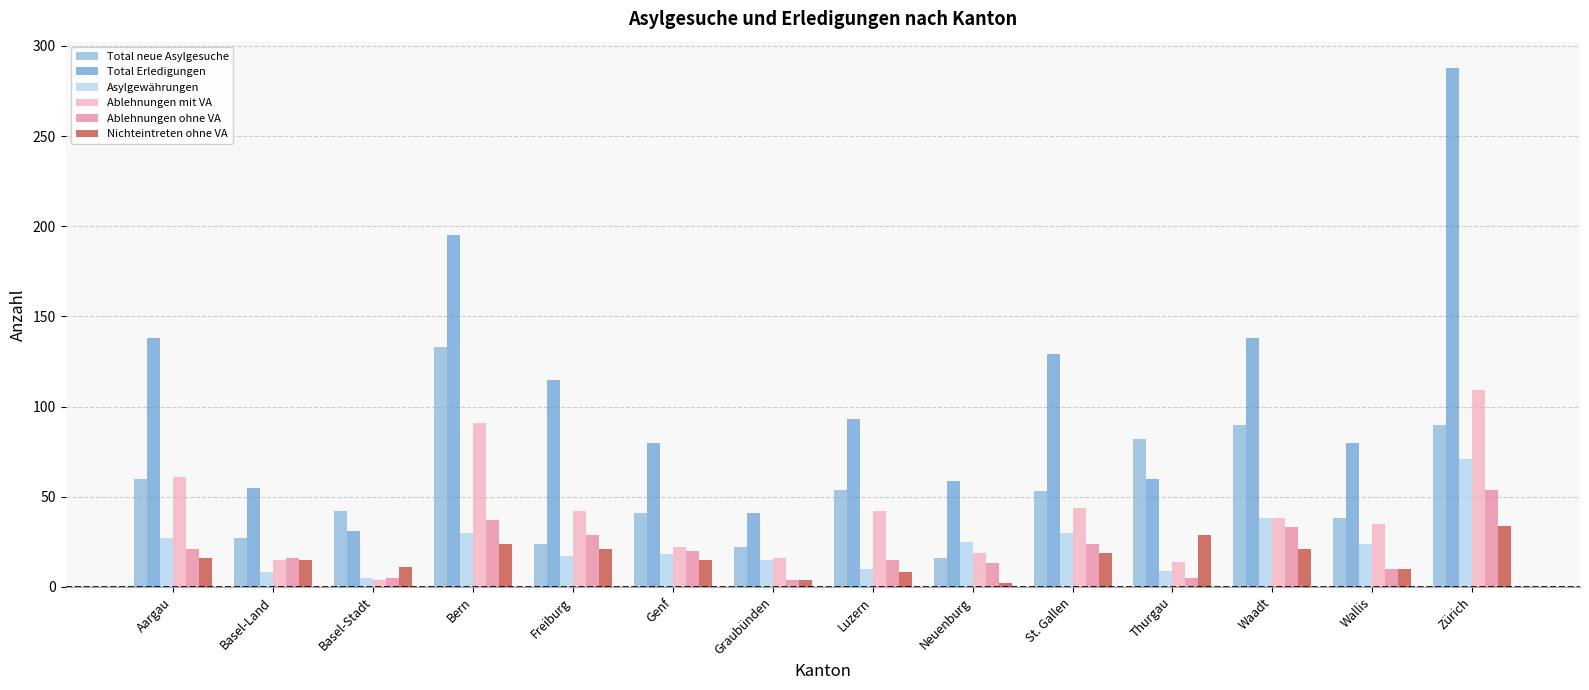

Is it true that Asylgewährungen equals 38 at Waadt?

True